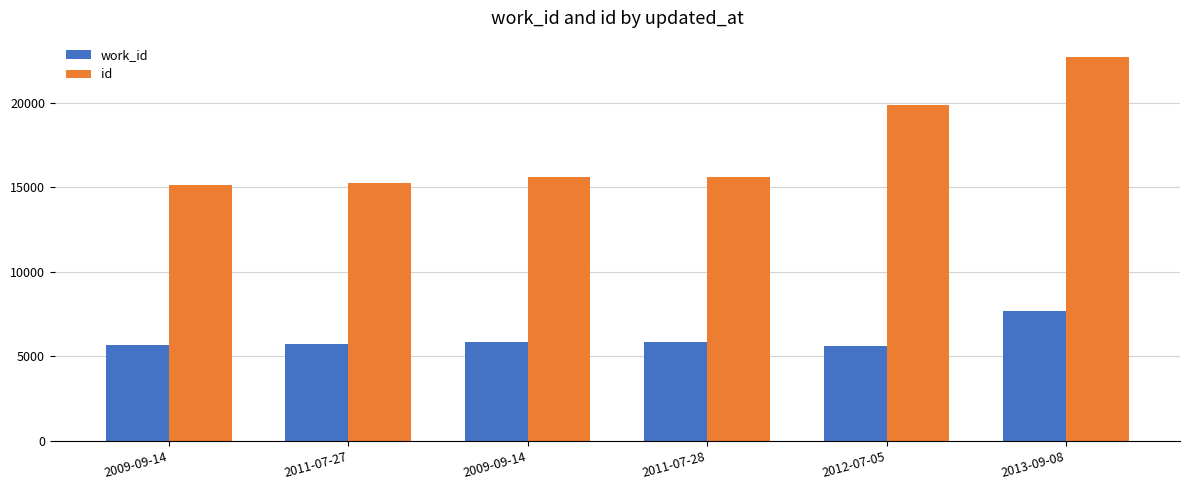

Reading left to right, what are all the values shown in this chart?

work_id: 5661	5733	5854	5874	5638	7670
id: 15124	15277	15586	15614	19872	22696